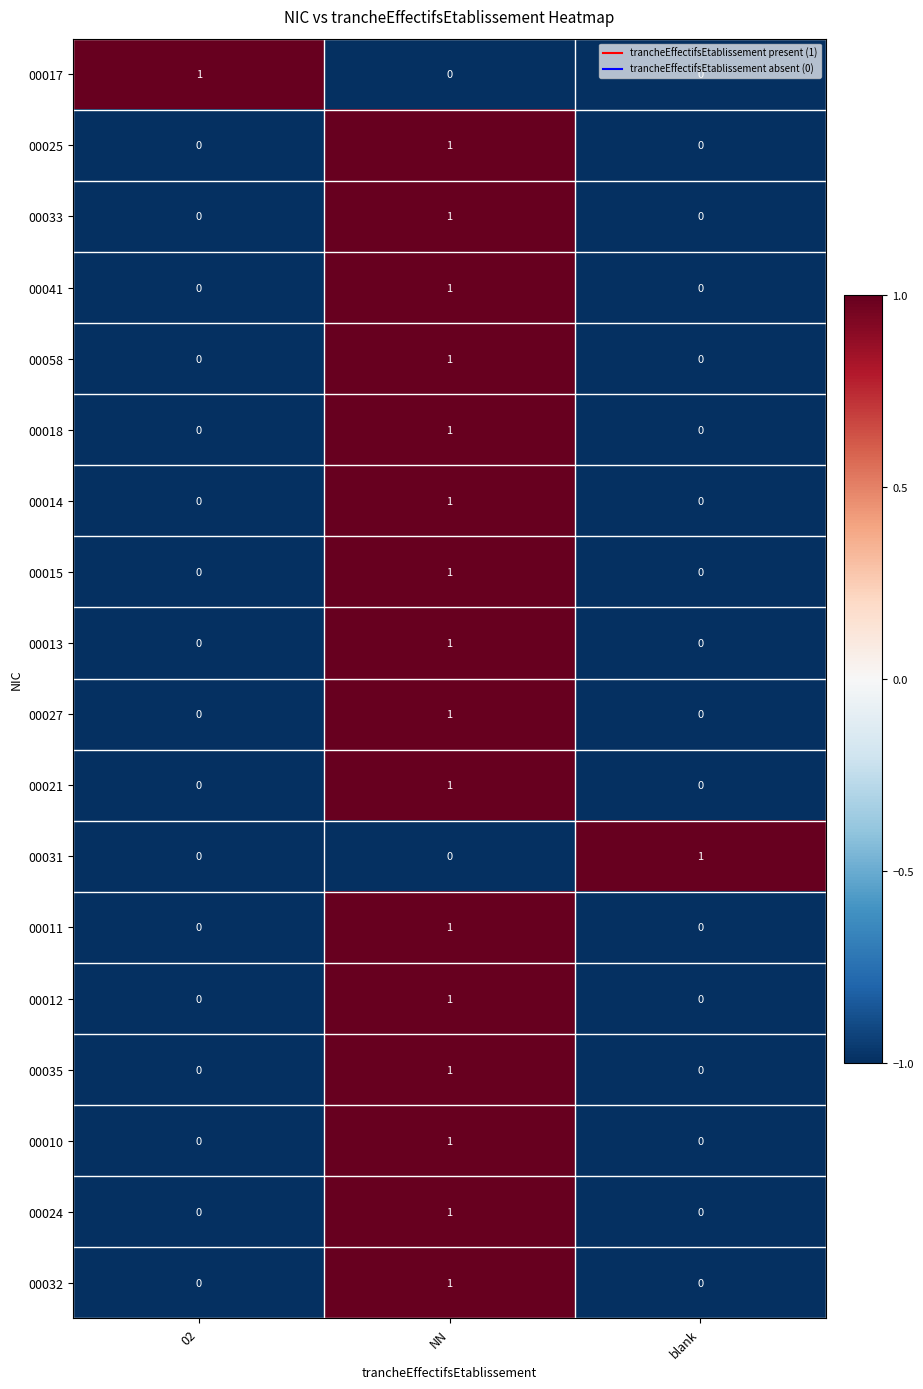

Is it true that 00027 equals 1 at NN?

True